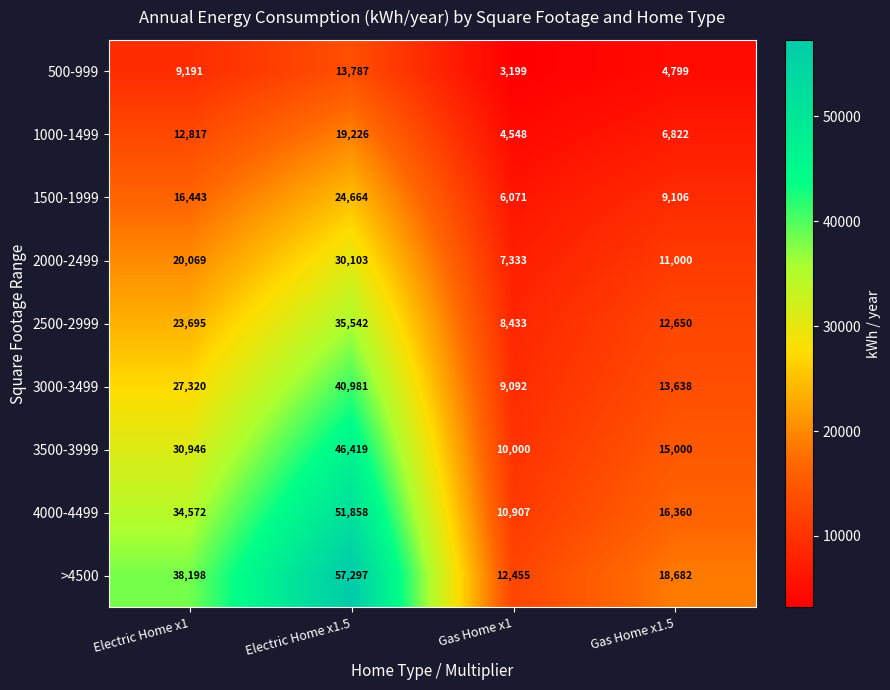

The value of >4500 at Electric Home x1.5 is 100599. True or false?

False